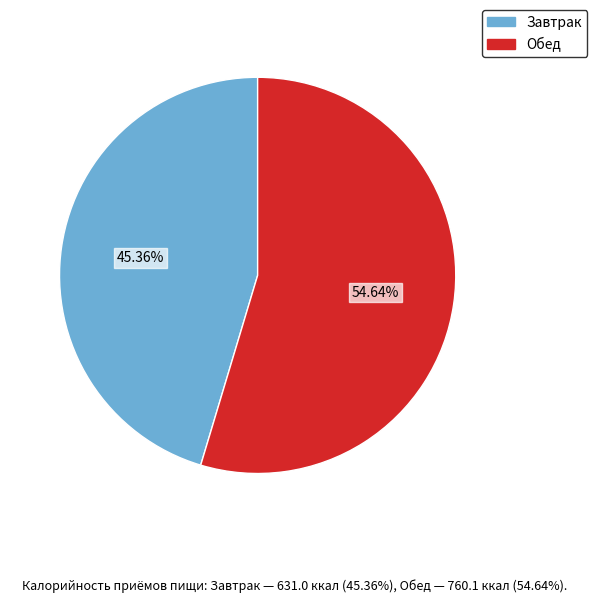

What is the ratio of the value at Завтрак to the value at Обед?

0.8